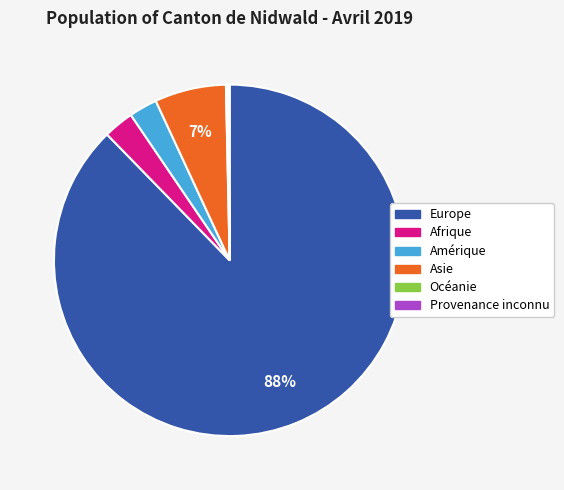

To the nearest percent, what is the average slice percentage?

17%